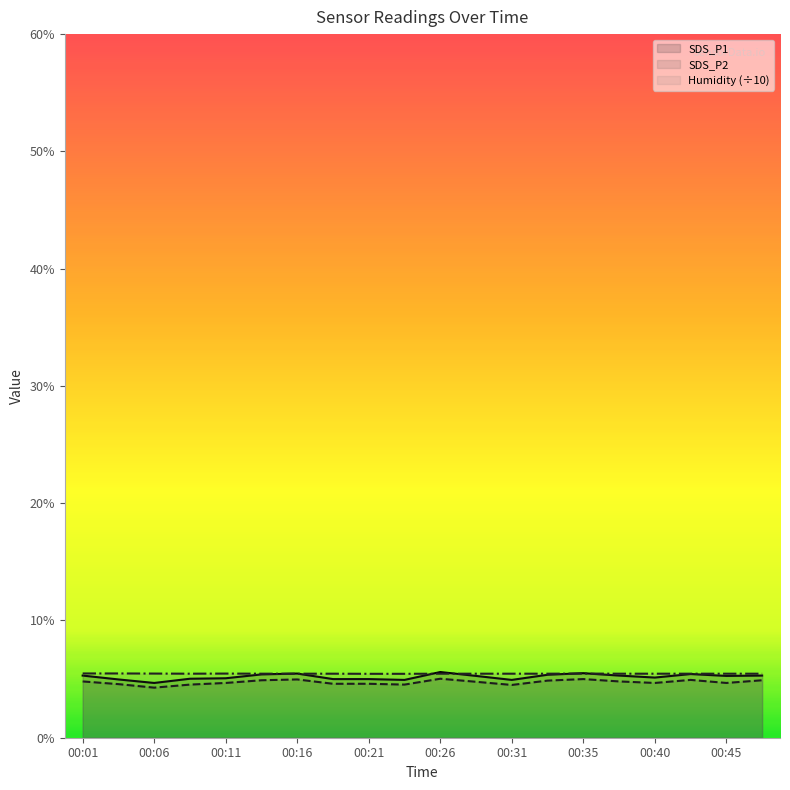

What is the minimum value shown in the chart?

4.3